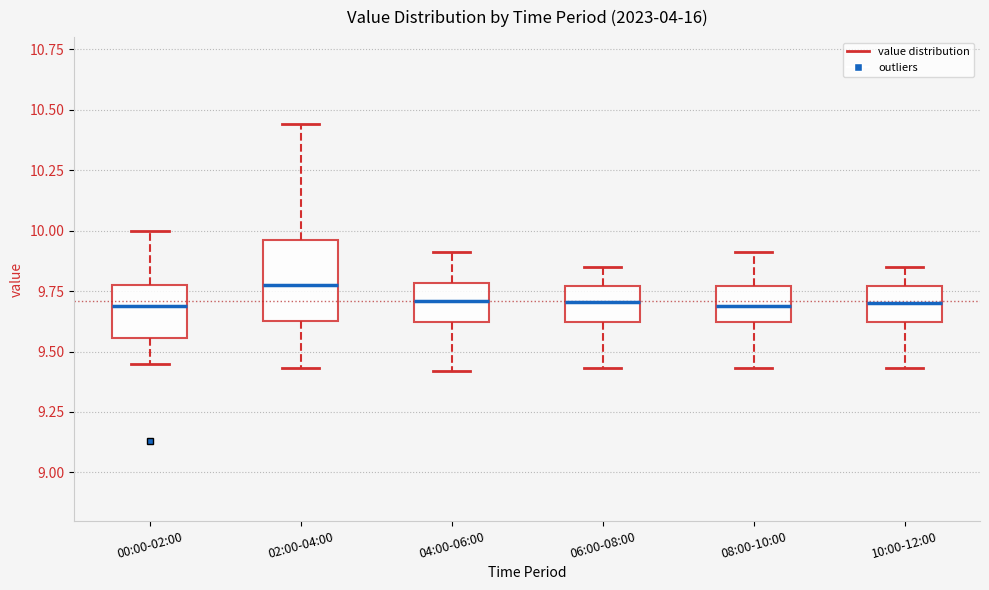

Comparing the boxes themselves (not the whiskers), which one is the tallest?

02:00-04:00